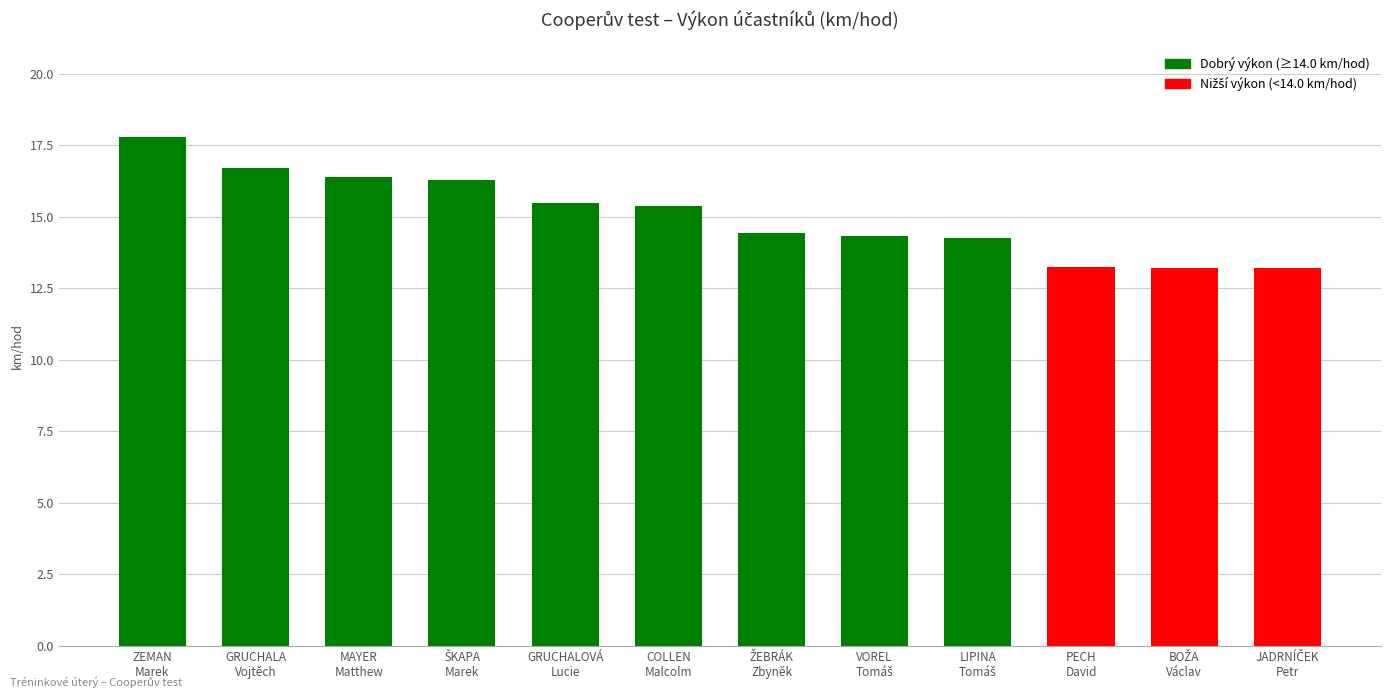

What is the difference between the maximum and second lowest values?

4.6